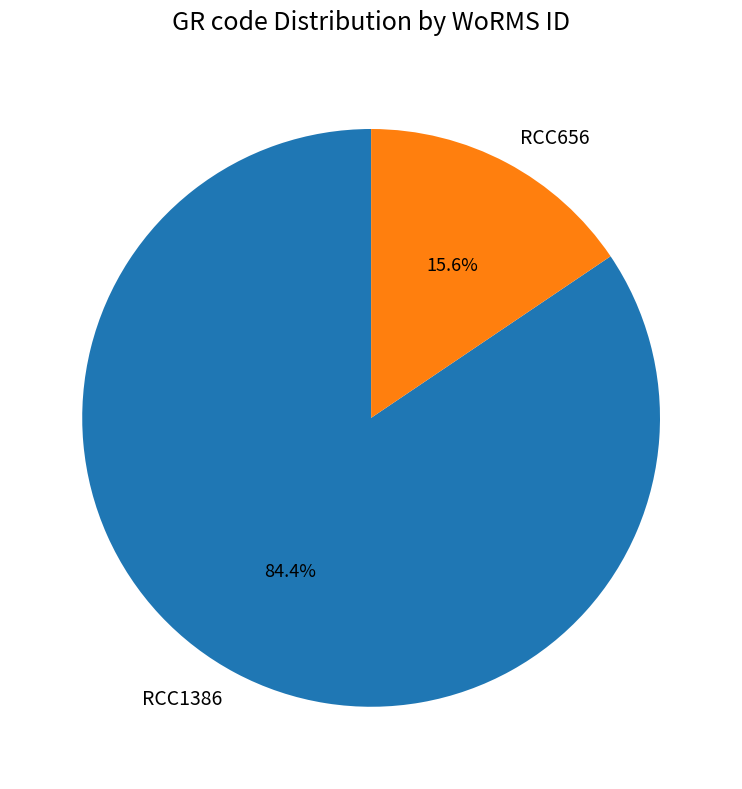

How many segments does this pie chart have?

2